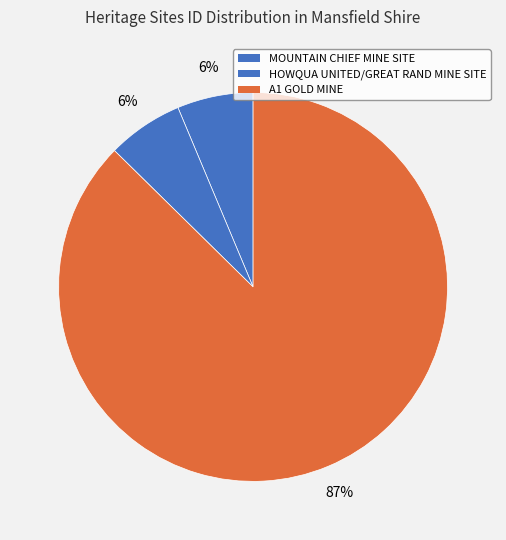

How many segments does this pie chart have?

3